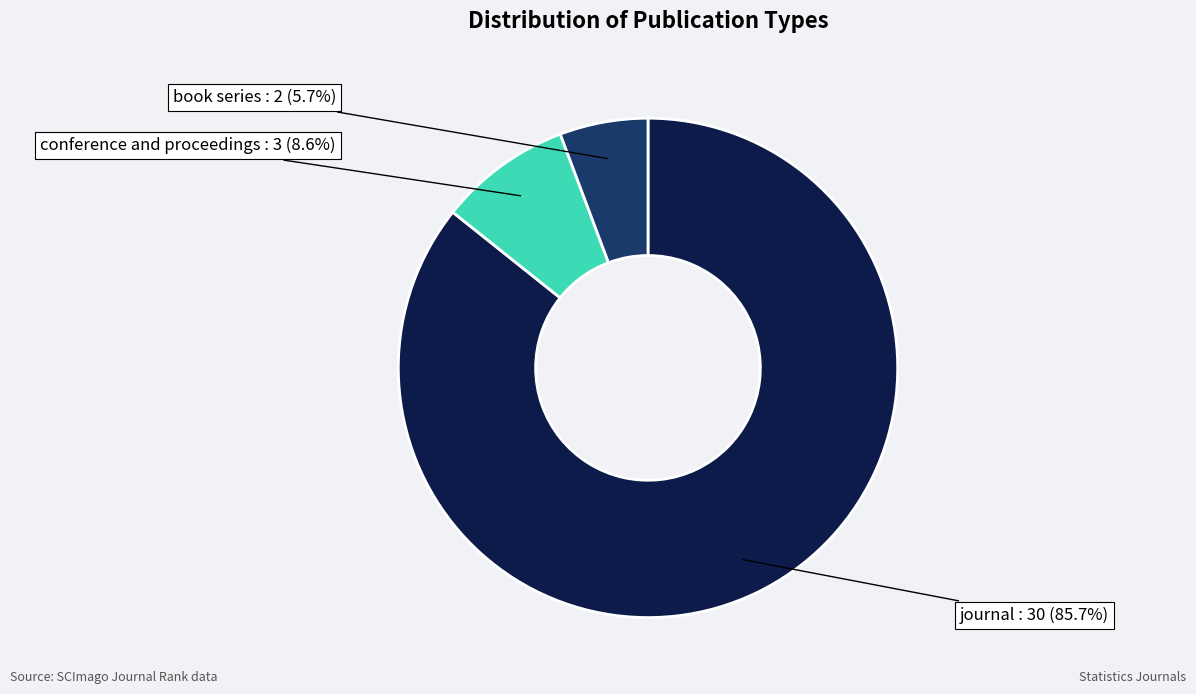

What is the ratio of the value at journal to the value at conference and proceedings?

10.0